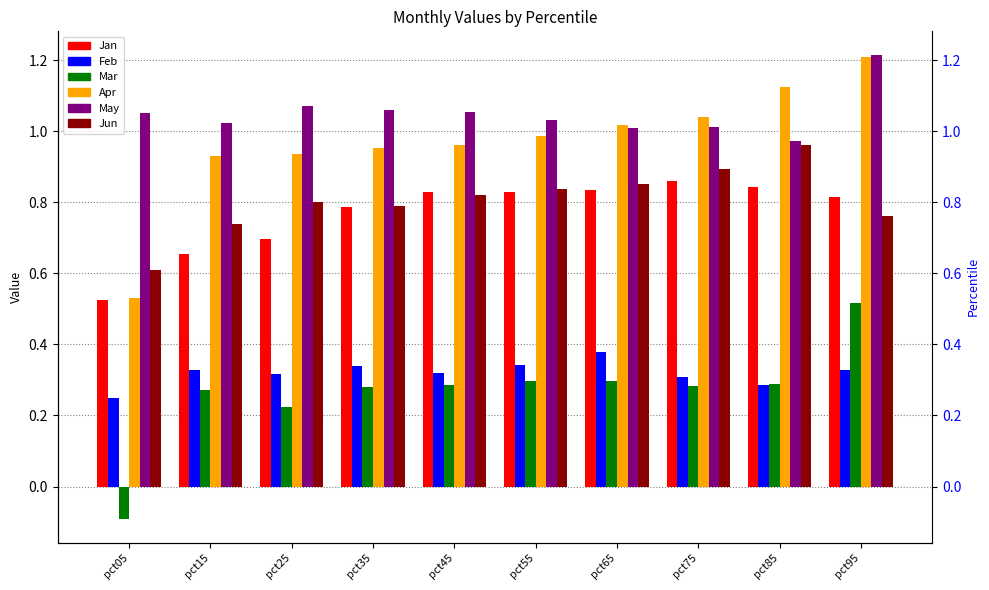

Is the value of Mar at pct35 greater than the value of Apr at pct25?

No